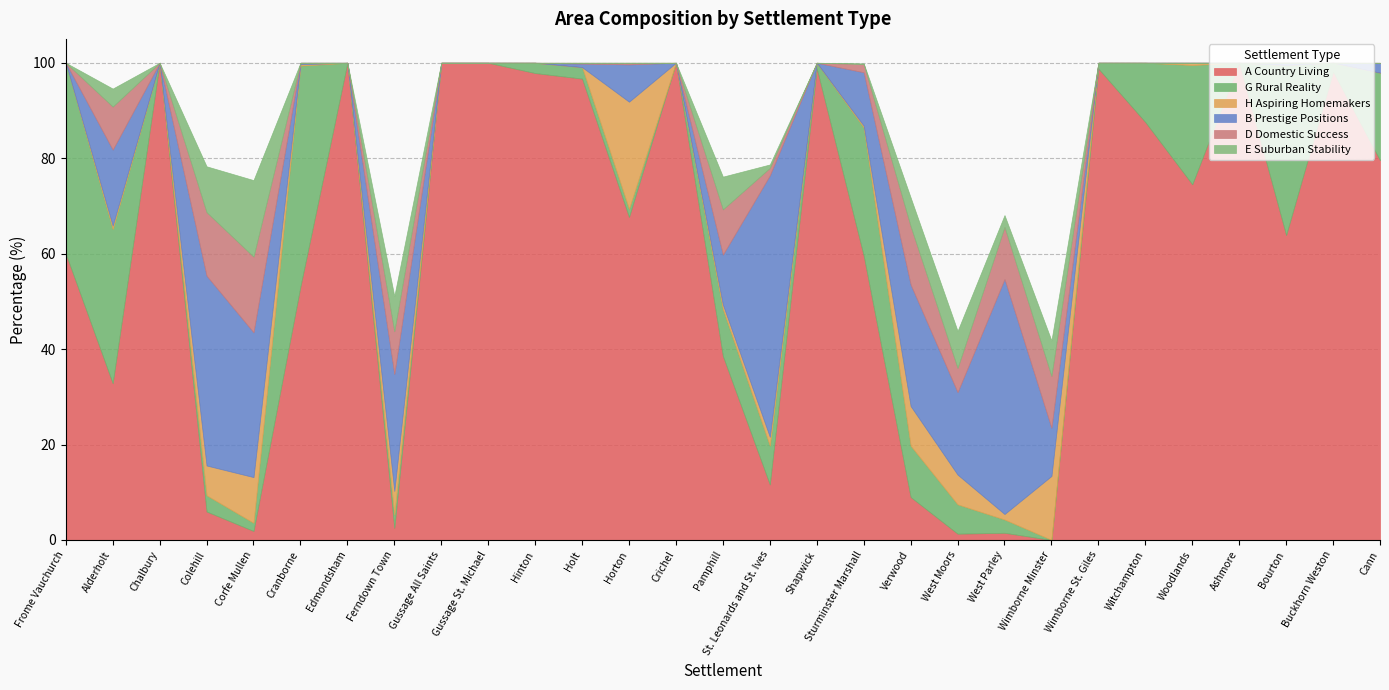

Which category has the highest value in the E Suburban Stability series?

Corfe Mullen